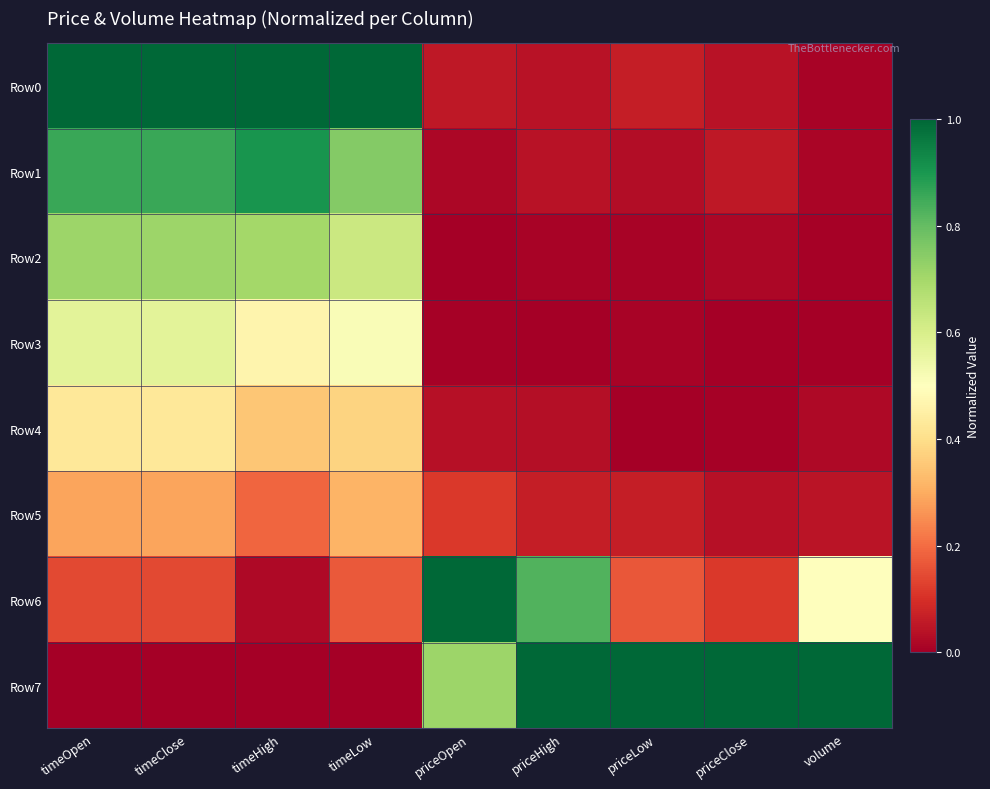

List the series in order of their peak value, lowest first.

Row5, Row4, Row3, Row2, Row1, Row0, Row6, Row7